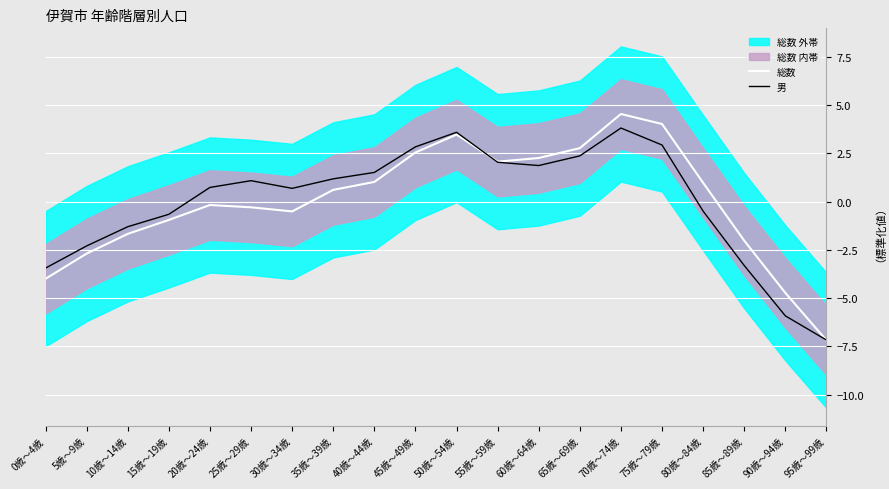

Is the value of 総数 at 35歳～39歳 greater than the value of 男 at 60歳～64歳?

No